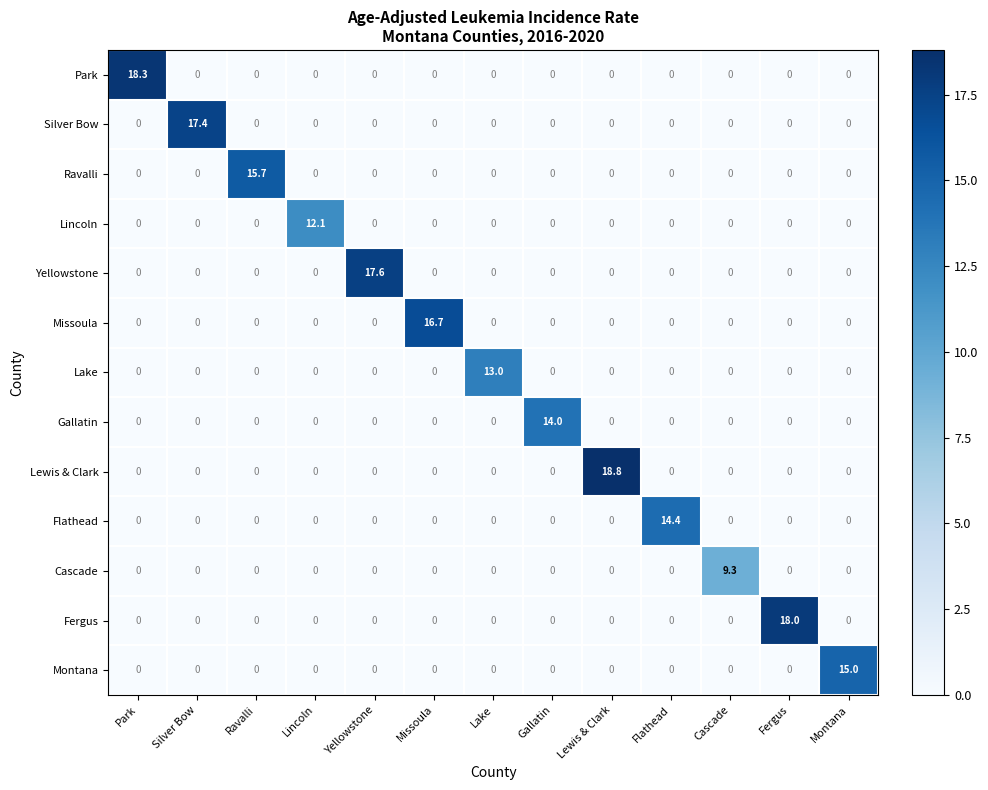

What is the approximate value of Park at Park?

18.3